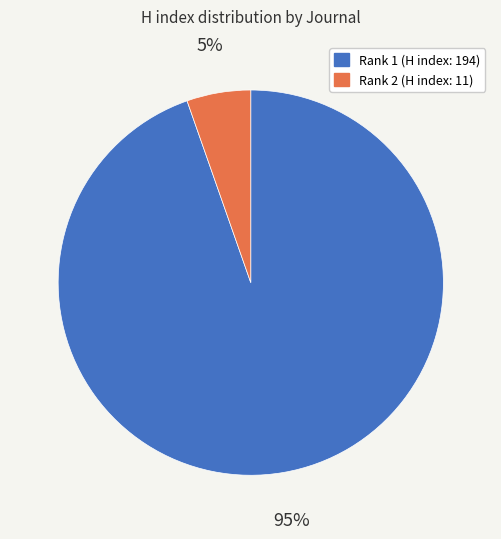

Is there any slice that represents more than half of the pie?

Yes